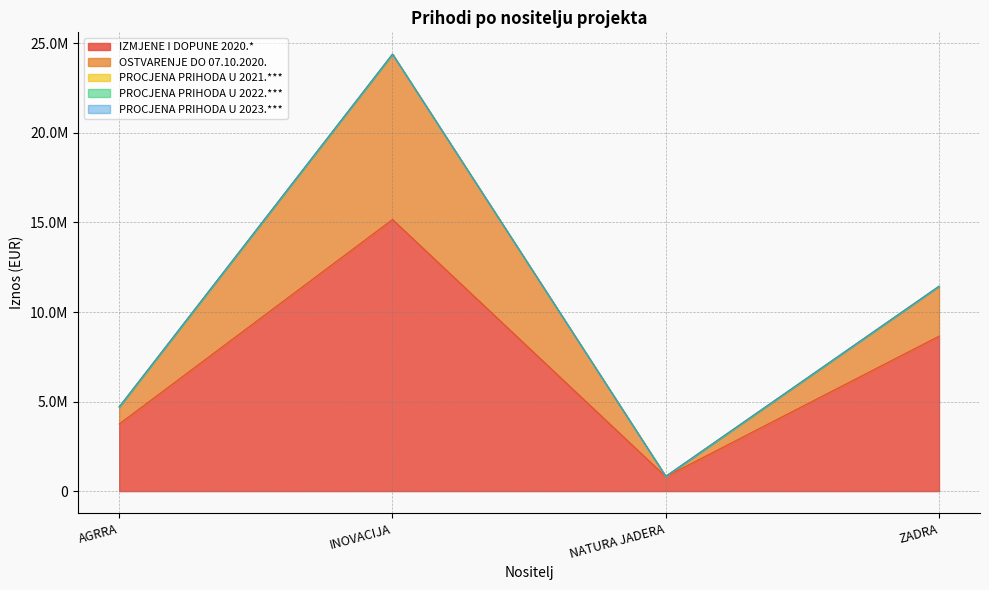

Reading left to right, list all the values displayed in this chart.

IZMJENE I DOPUNE 2020.*: 3750486.4	15167624.0	807008.4	8652845.6
OSTVARENJE DO 07.10.2020.: 950415.1	9230924.3	16033.1	2785214.2
PROCJENA PRIHODA U 2021.***: 0.0	0.0	0.0	0.0
PROCJENA PRIHODA U 2022.***: 0.0	0.0	0.0	0.0
PROCJENA PRIHODA U 2023.***: 0.0	0.0	0.0	0.0